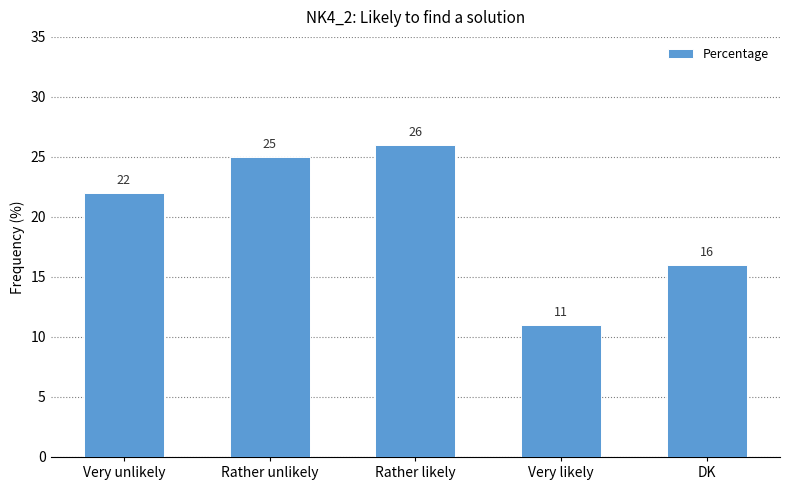

Reading left to right, list all the values displayed in this chart.

22	25	26	11	16